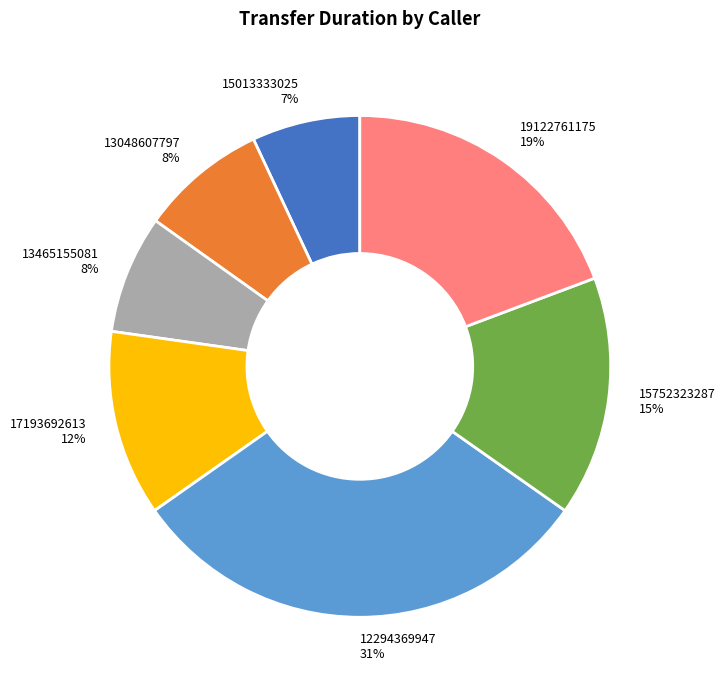

To the nearest percent, what is the difference between the largest and smallest slice percentages?

24%